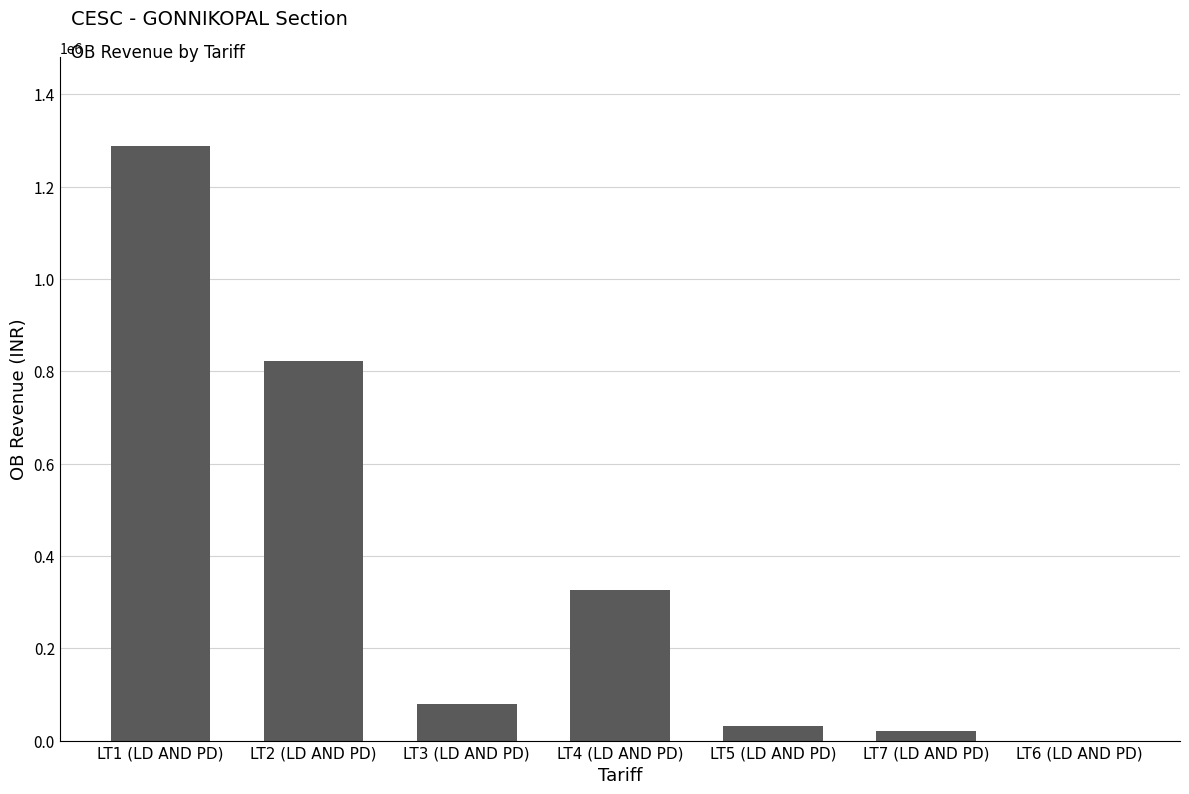

How many series are shown in this chart?

1